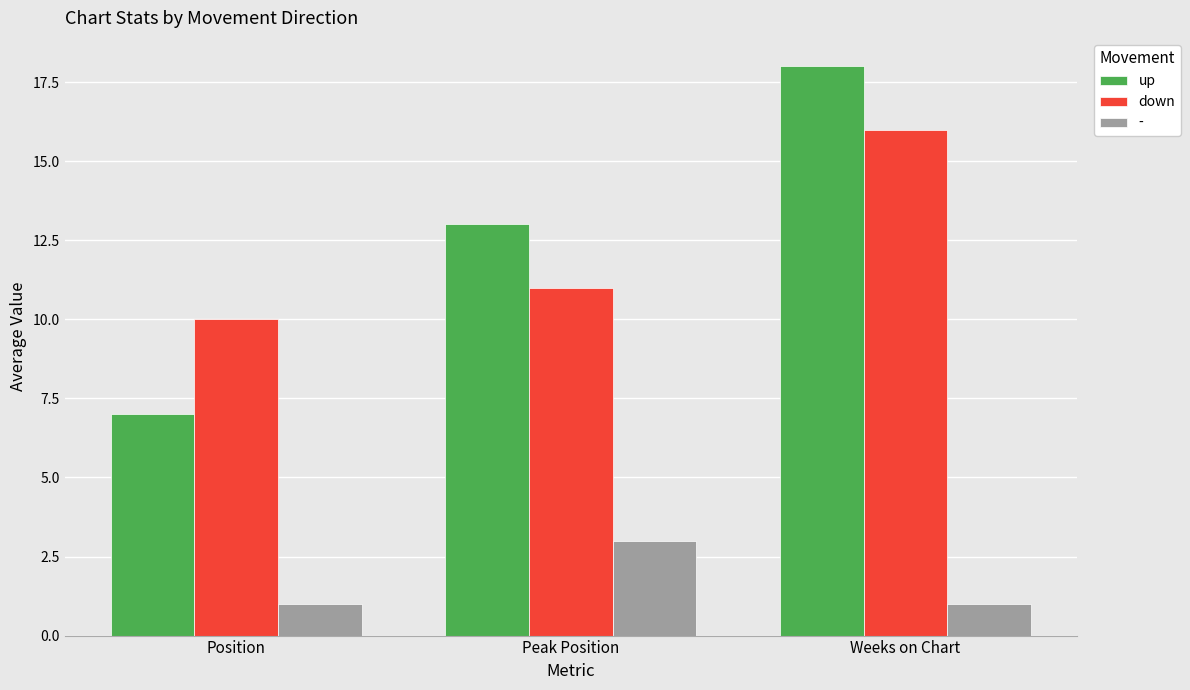

List the series in order of their peak value, lowest first.

-, down, up